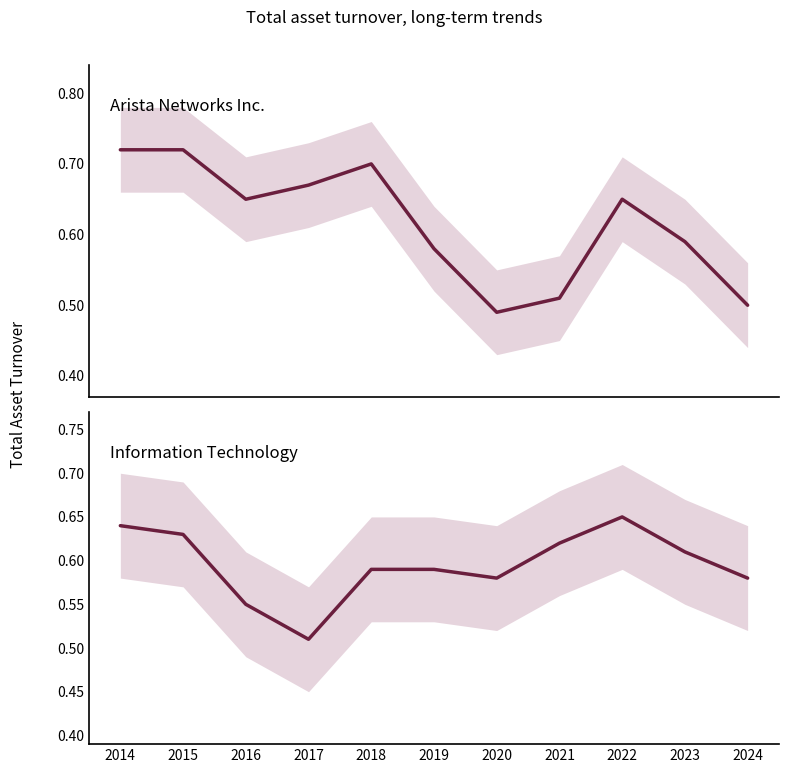

What is the approximate value of Information Technology at 2024?

0.6